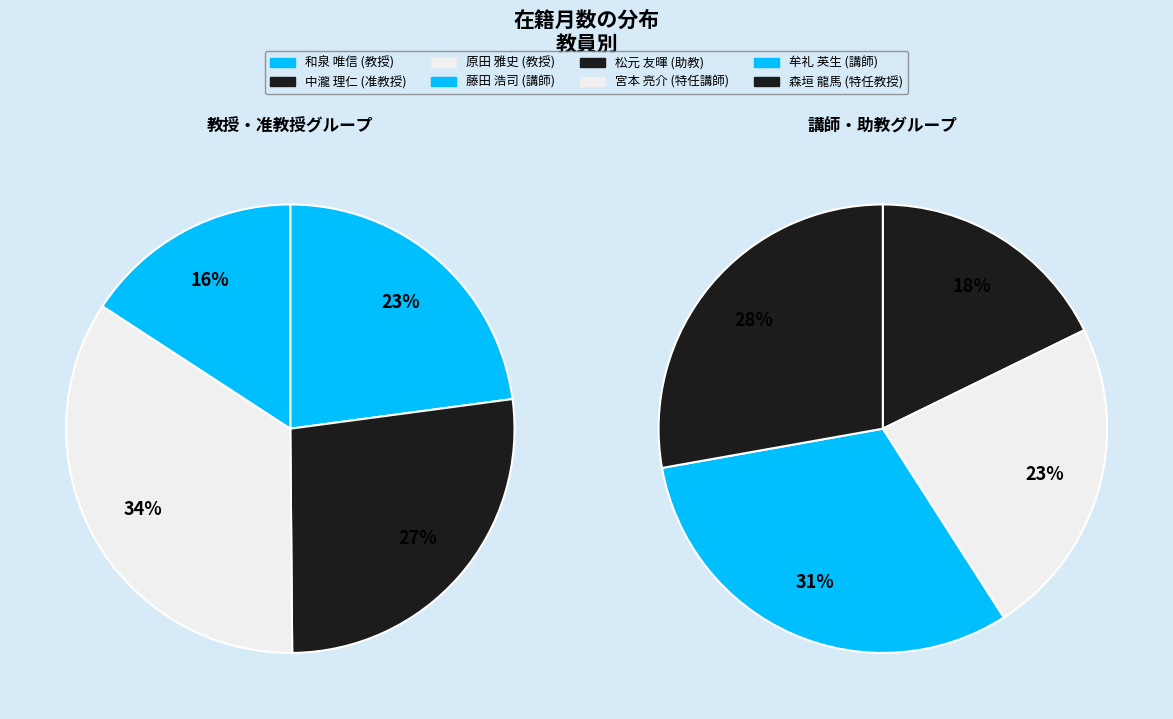

How many segments does this pie chart have?

8